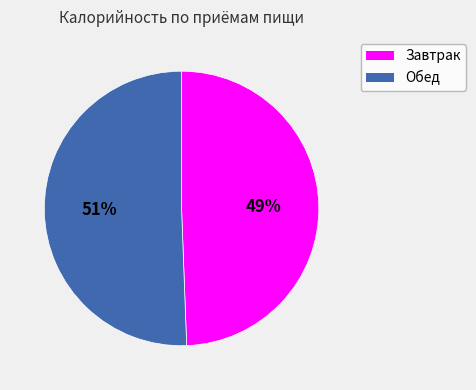

Combined, do Завтрак and Обед account for over 50%?

Yes